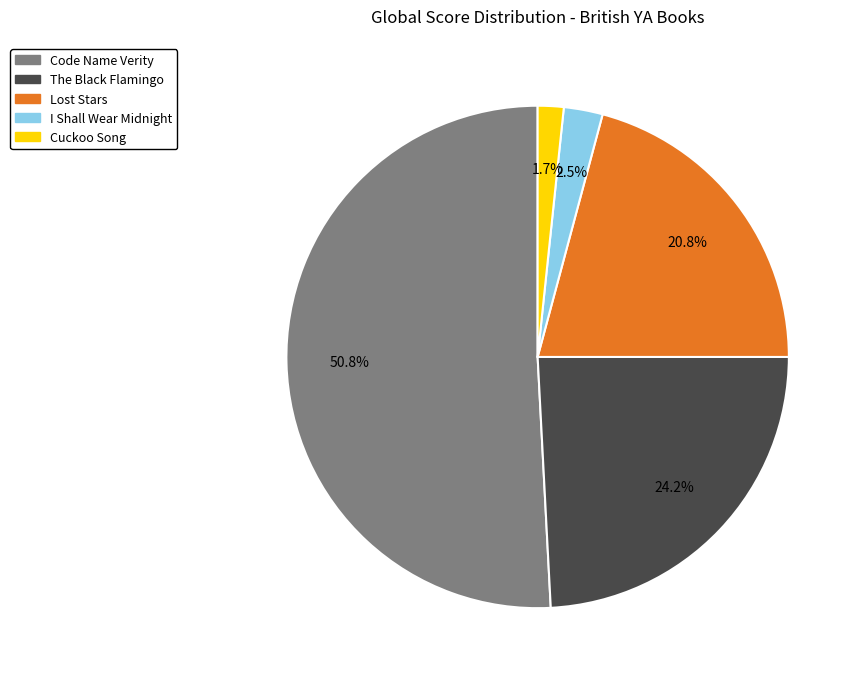

To the nearest percent, what percentage of the pie is Code Name Verity?

51%